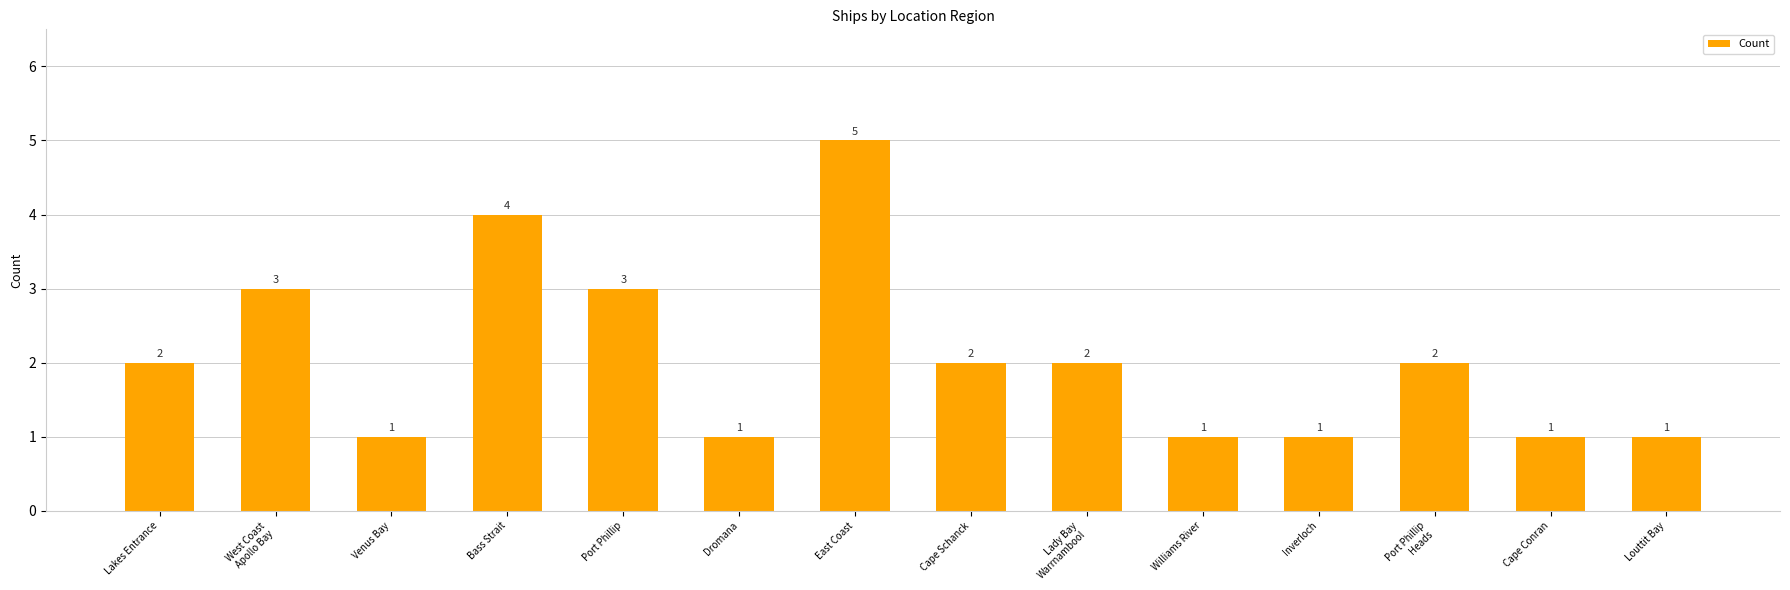

What is the label of the 4th bar from the right?

Inverloch